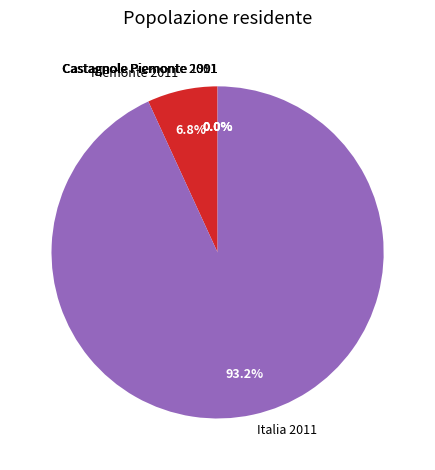

Which slice is the largest?

Italia 2011